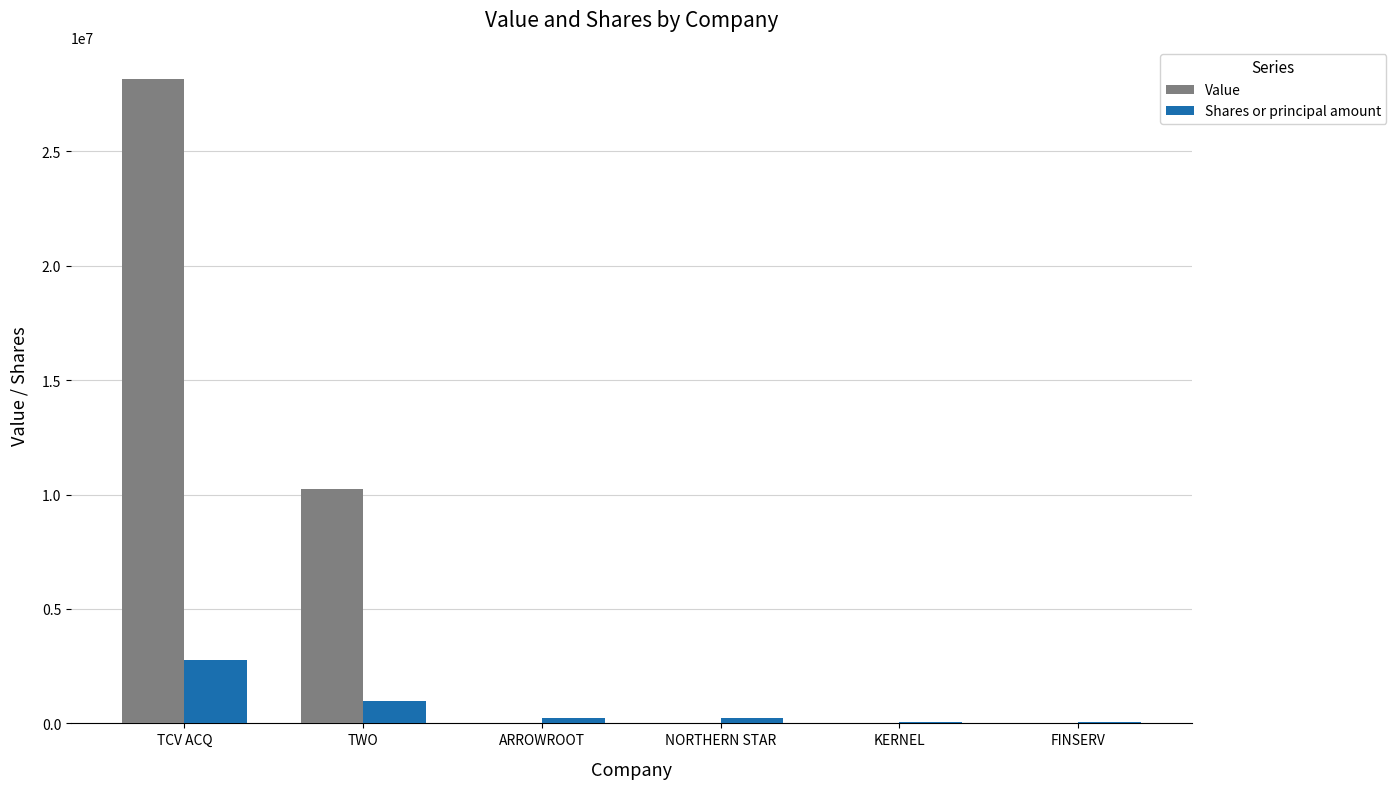

The value of Value at FINSERV is 3338. True or false?

True